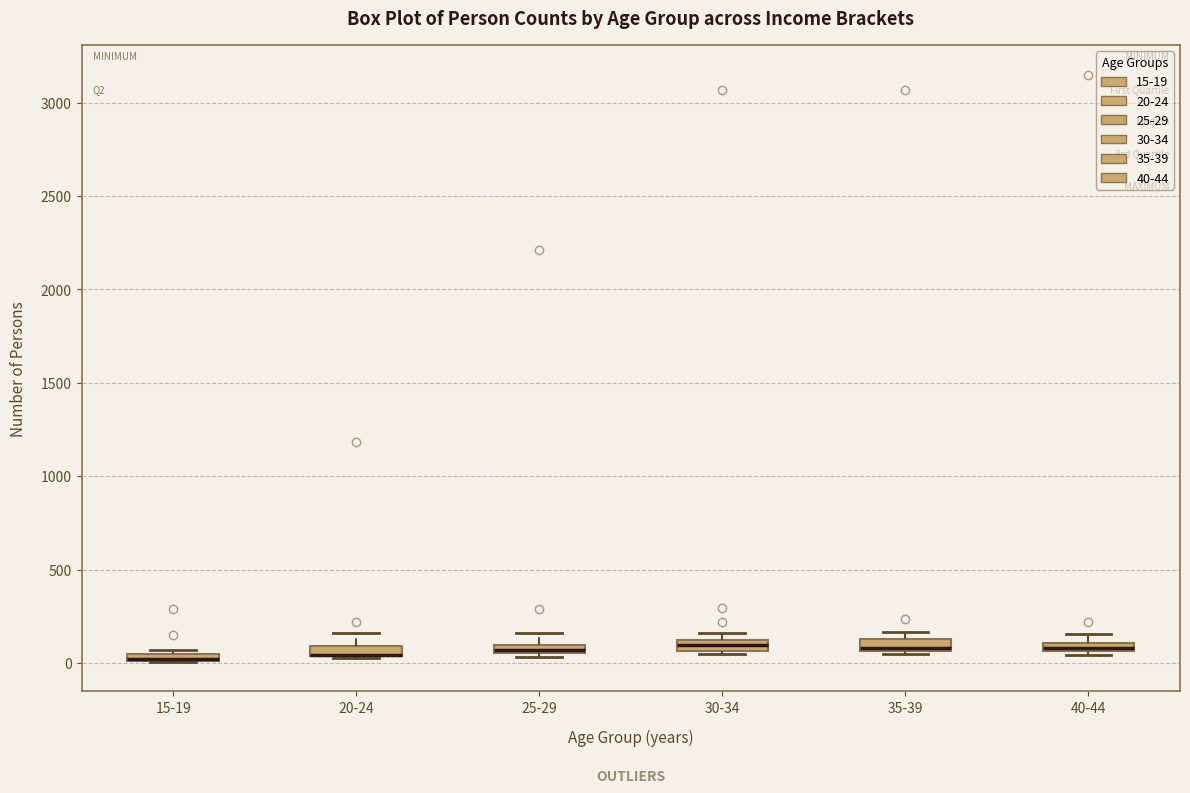

Where is the lower edge of the box for 20-24 on the y-axis? The values are not printed on the chart, so give them approximately, as read against the axis.

50